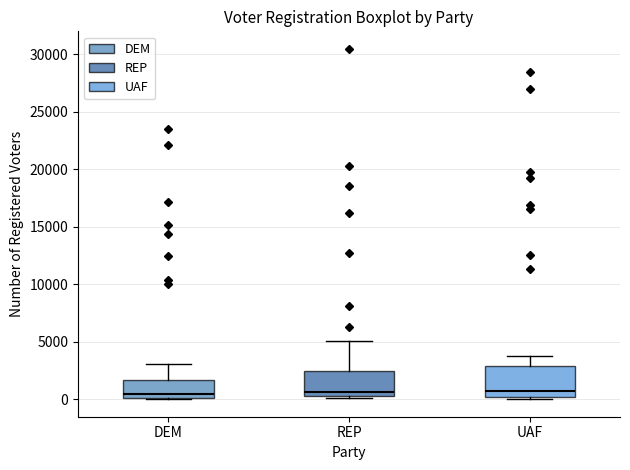

Reading left to right, read every box against the y-axis: the position of its median line, the range the box covers, and the ends of its whiskers. The values are not printed on the chart, so give them approximately, as read against the axis.

DEM: median 500, box 0 to 1500, whiskers 0 to 3000
REP: median 500 (just above the box's lower edge), box 500 to 2500, whiskers 0 to 5000
UAF: median 500, box 0 to 3000, whiskers 0 to 4000